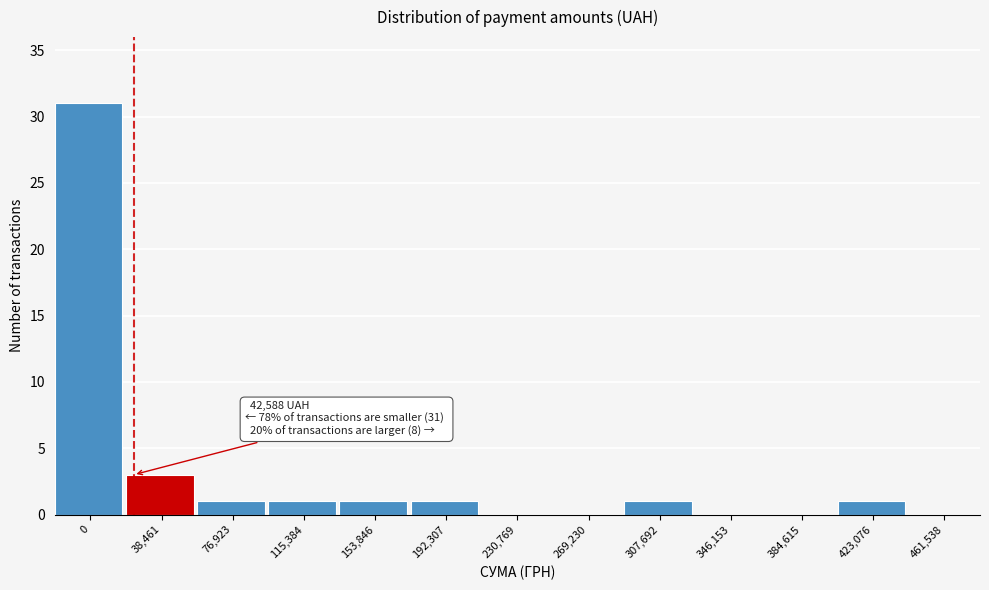

Reading left to right, transcribe all the data shown in this chart.

0=31	38,461=3	76,923=1	115,384=1	153,846=1	192,307=1	230,769=0	269,230=0	307,692=1	346,153=0	384,615=0	423,076=1	461,538=0